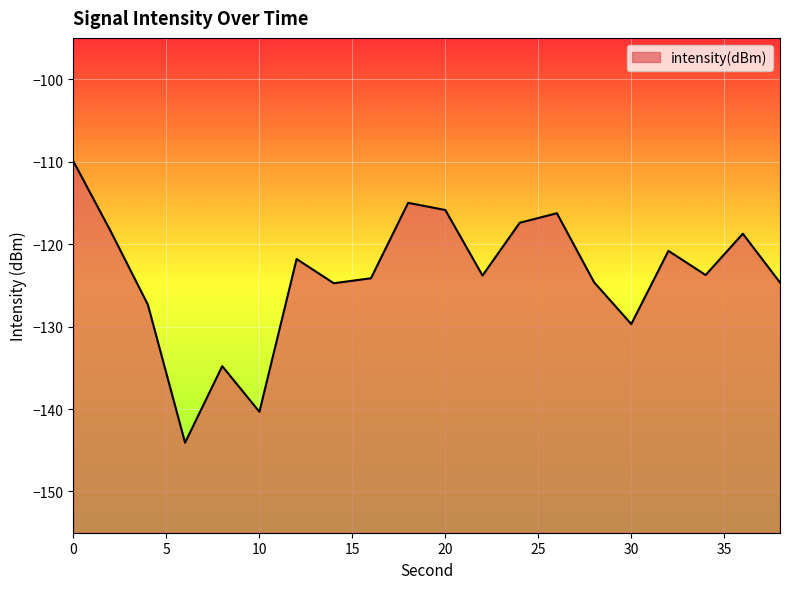

How many interior local peaks (higher than both neighbors) does the data have?

6